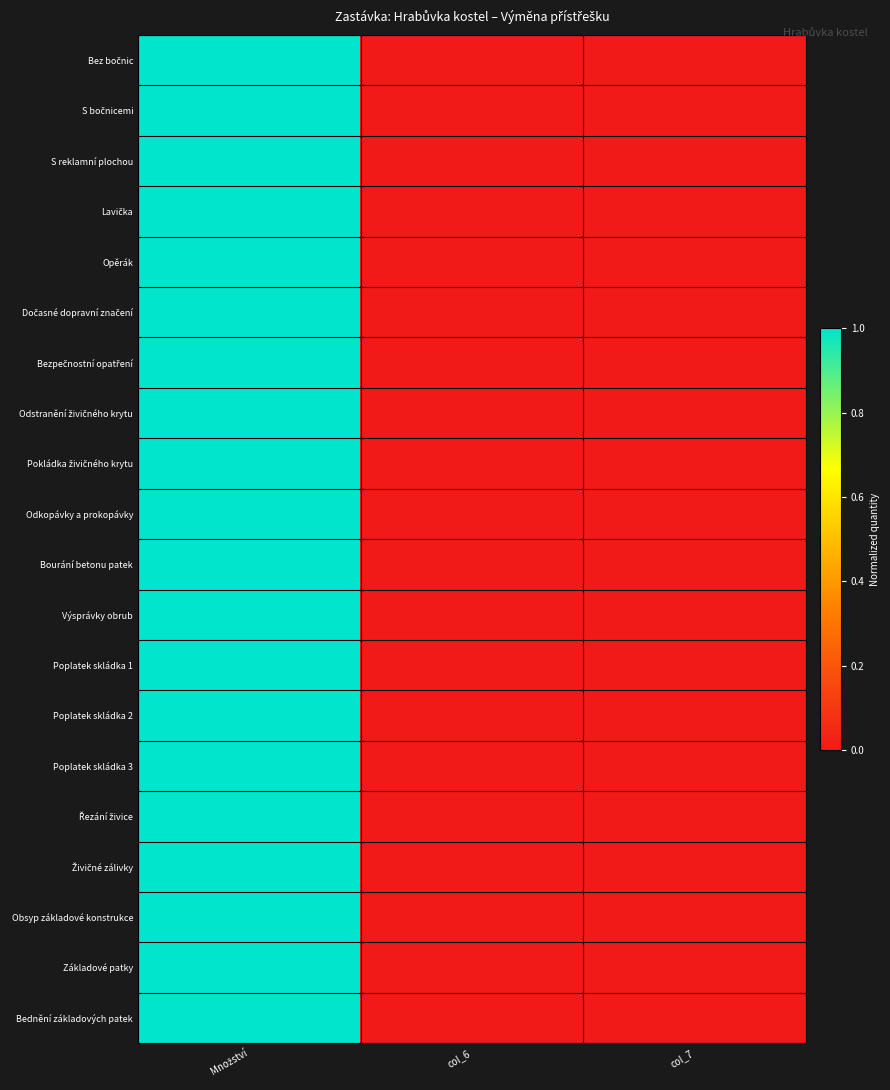

How many data points does each series have?

3